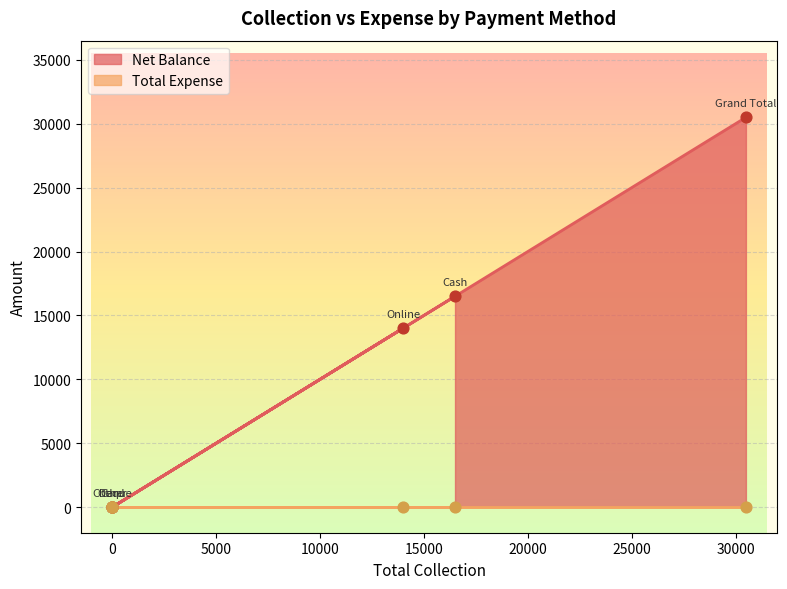

What is the ratio of the value at Cash to the value at Online?

1.2